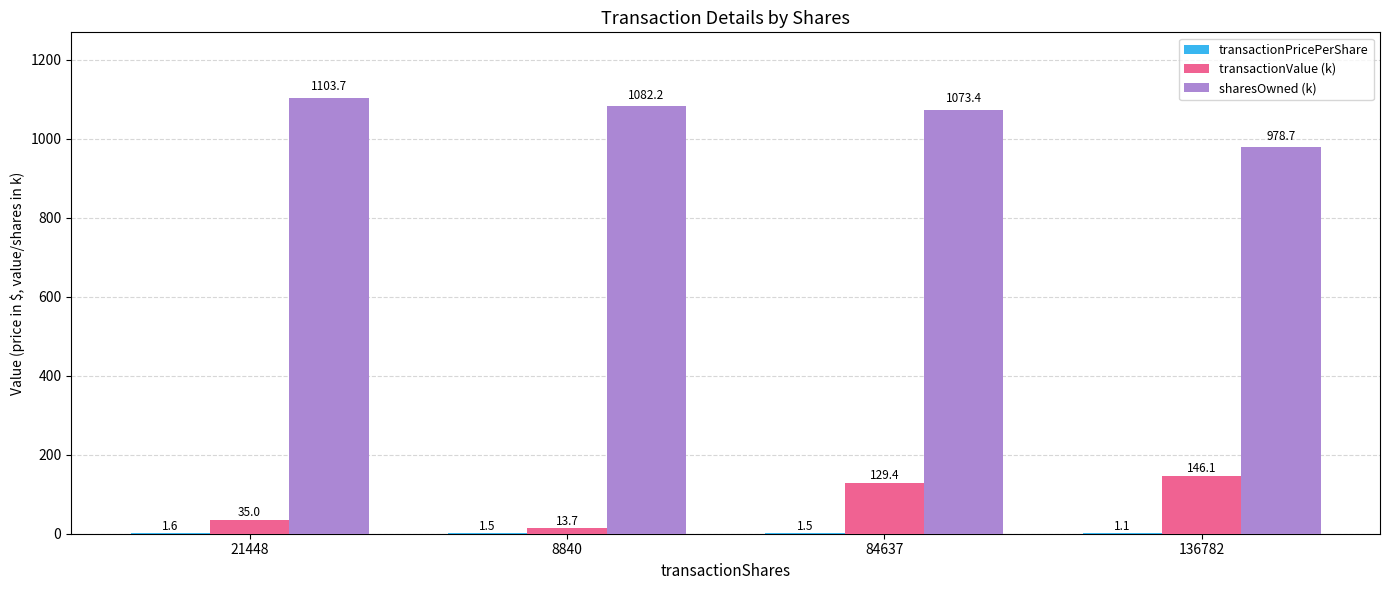

Which series has the largest total across all categories?

sharesOwned (k)